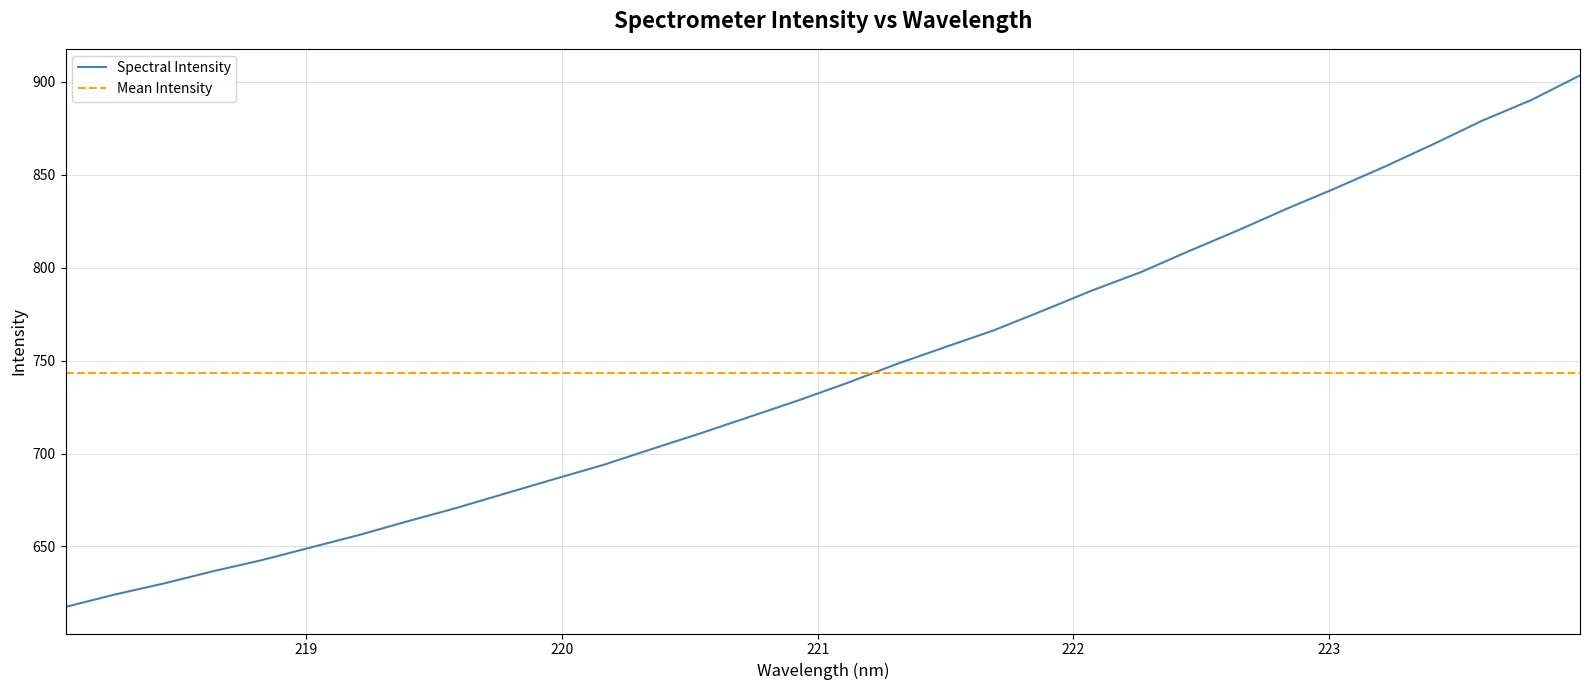

What is the difference between the maximum and minimum values?

285.9